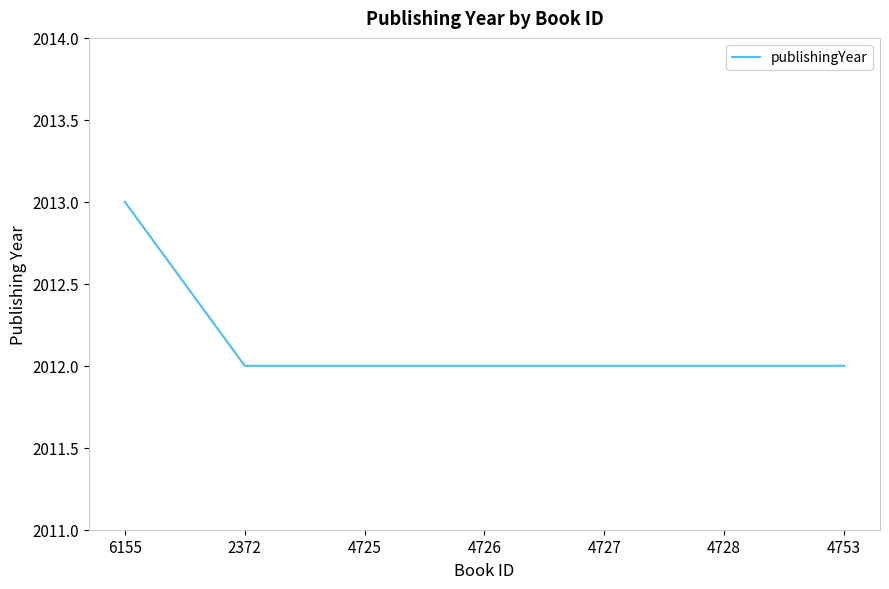

Approximately how many times larger is the value at 4725 compared to 6155?

1.0